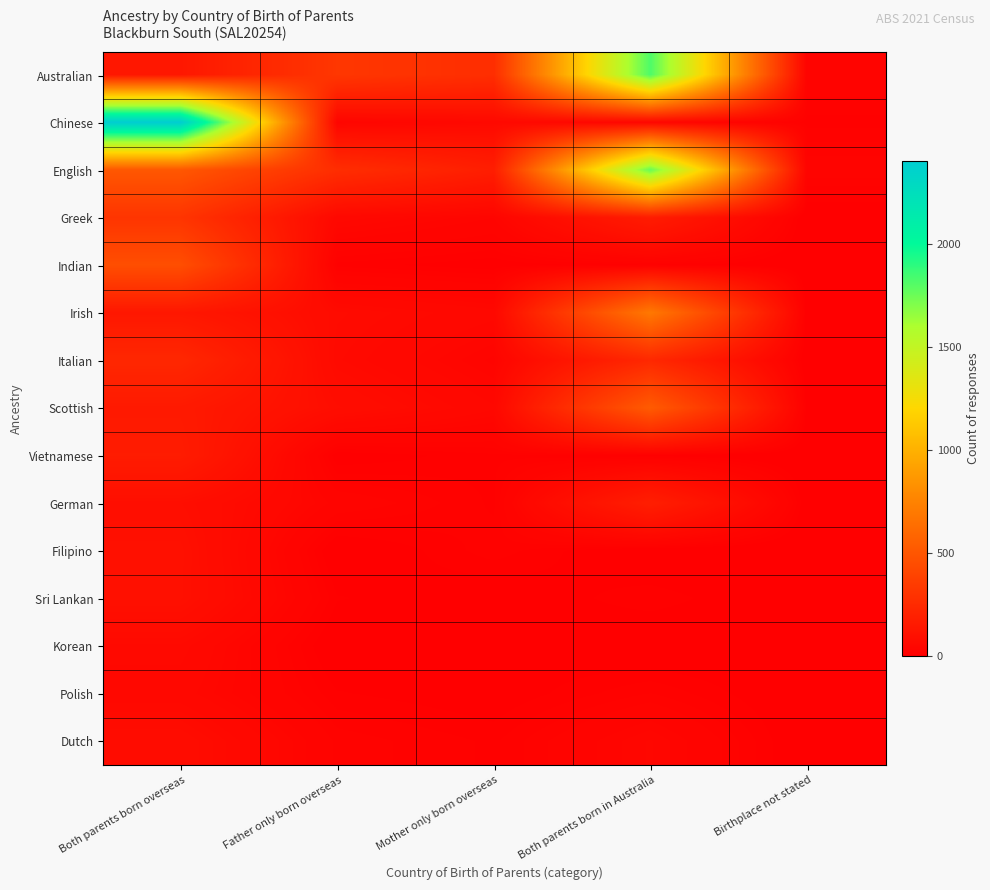

Rank the series at Both parents born in Australia from lowest to highest value.

Filipino, Korean, Vietnamese, Indian, Sri Lankan, Polish, Chinese, Dutch, Greek, German, Italian, Scottish, Irish, English, Australian